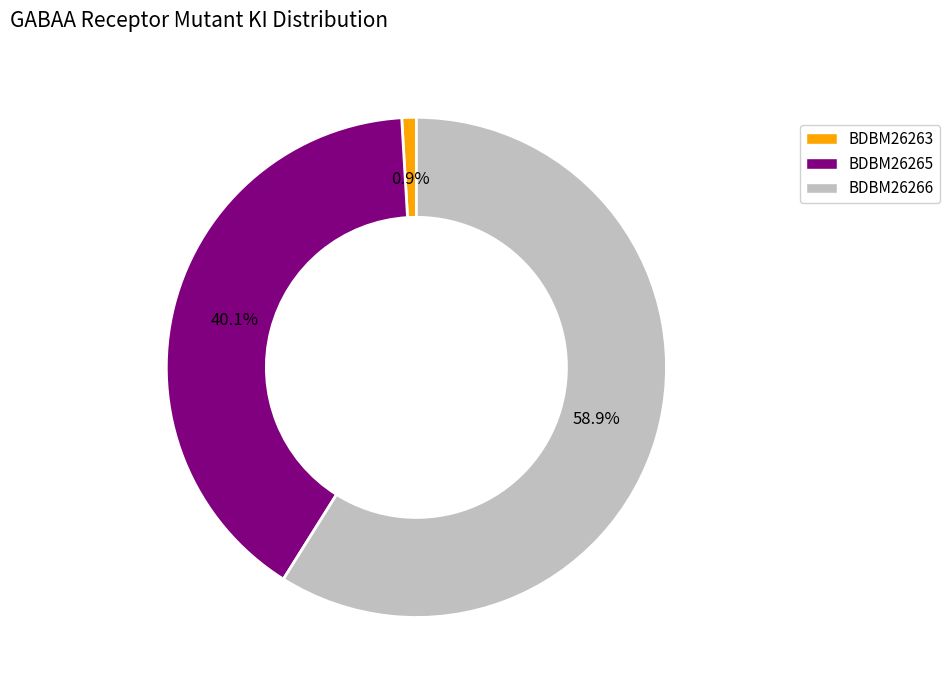

Which slice represents more than half of the pie?

BDBM26266